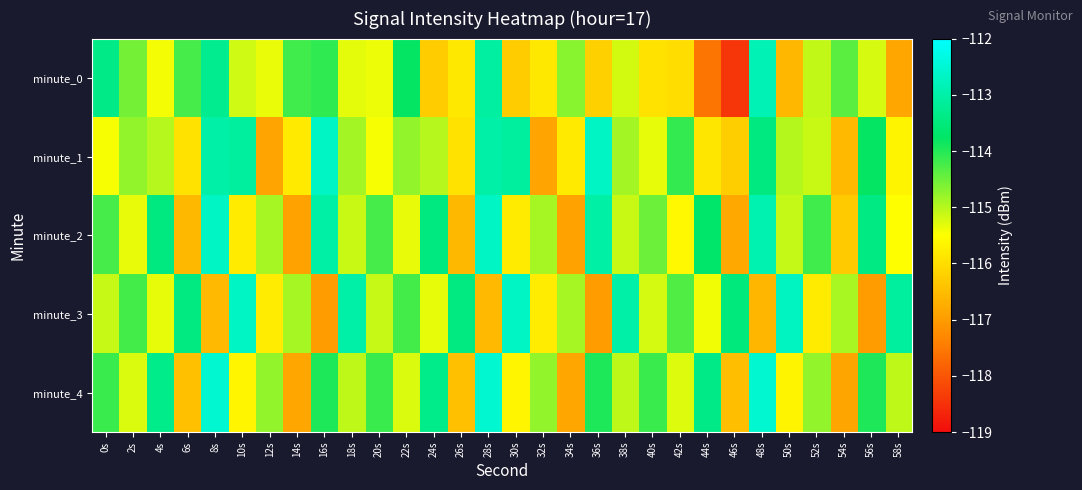

Reading right to left, what are all the values shown in this chart?

minute_0: 58s=-116.8	56s=-115.2	54s=-114.4	52s=-115.1	50s=-116.6	48s=-112.8	46s=-118.4	44s=-117.6	42s=-116.0	40s=-115.9	38s=-115.2	36s=-116.2	34s=-114.7	32s=-115.8	30s=-116.3	28s=-113.1	26s=-115.8	24s=-116.3	22s=-113.8	20s=-115.4	18s=-115.3	16s=-114.1	14s=-114.2	12s=-115.4	10s=-115.2	8s=-113.3	6s=-114.2	4s=-115.4	2s=-114.5	0s=-113.4
minute_1: 58s=-115.7	56s=-113.8	54s=-116.5	52s=-115.1	50s=-115.0	48s=-113.5	46s=-116.2	44s=-115.9	42s=-114.1	40s=-115.3	38s=-114.9	36s=-112.7	34s=-115.8	32s=-116.9	30s=-113.1	28s=-113.0	26s=-115.9	24s=-115.0	22s=-114.7	20s=-115.5	18s=-114.9	16s=-112.7	14s=-115.8	12s=-116.9	10s=-113.1	8s=-113.0	6s=-115.9	4s=-115.0	2s=-114.7	0s=-115.5
minute_2: 58s=-115.5	56s=-113.4	54s=-116.3	52s=-114.2	50s=-115.1	48s=-112.9	46s=-116.8	44s=-113.7	42s=-115.6	40s=-114.5	38s=-115.1	36s=-113.0	34s=-116.9	32s=-114.9	30s=-115.8	28s=-112.7	26s=-116.6	24s=-113.5	22s=-115.3	20s=-114.2	18s=-115.1	16s=-113.0	14s=-116.9	12s=-114.9	10s=-115.8	8s=-112.7	6s=-116.6	4s=-113.5	2s=-115.3	0s=-114.2
minute_3: 58s=-113.1	56s=-117.0	54s=-114.9	52s=-115.8	50s=-112.7	48s=-116.6	46s=-113.5	44s=-115.4	42s=-114.3	40s=-115.2	38s=-113.0	36s=-117.0	34s=-114.9	32s=-115.8	30s=-112.7	28s=-116.6	26s=-113.4	24s=-115.3	22s=-114.2	20s=-115.1	18s=-113.0	16s=-117.0	14s=-114.9	12s=-115.8	10s=-112.7	8s=-116.6	6s=-113.4	4s=-115.3	2s=-114.2	0s=-115.1
minute_4: 58s=-115.1	56s=-114.0	54s=-116.9	52s=-114.8	50s=-115.7	48s=-112.6	46s=-116.5	44s=-113.4	42s=-115.3	40s=-114.2	38s=-115.0	36s=-114.0	34s=-116.8	32s=-114.8	30s=-115.7	28s=-112.5	26s=-116.5	24s=-113.3	22s=-115.2	20s=-114.2	18s=-115.0	16s=-114.0	14s=-116.8	12s=-114.8	10s=-115.7	8s=-112.5	6s=-116.5	4s=-113.3	2s=-115.2	0s=-114.2